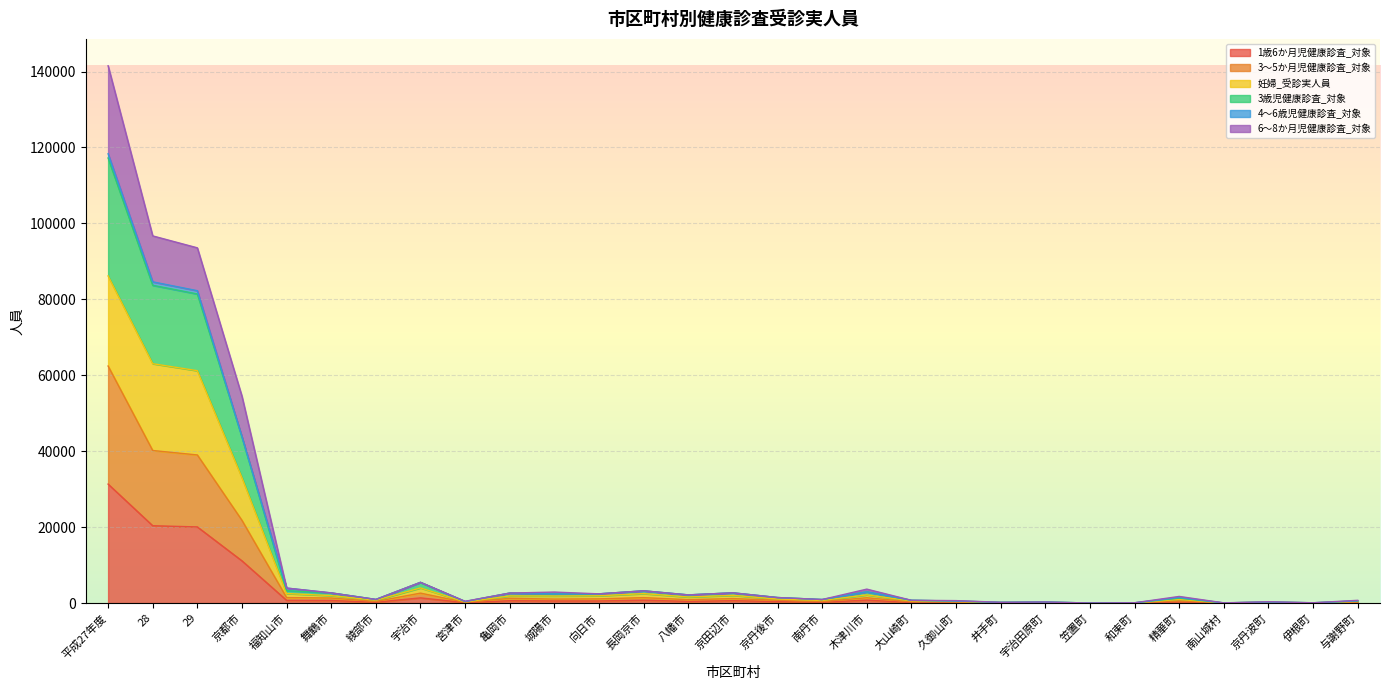

Where is 1歳6か月児健康診査_対象 nearest to the value 15668?

29